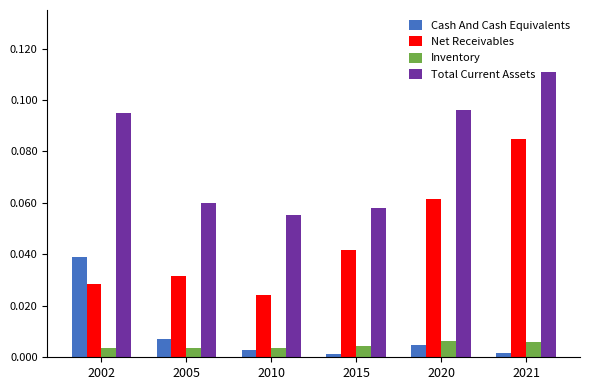

The value of Cash And Cash Equivalents at 2002 is 0.0. True or false?

True